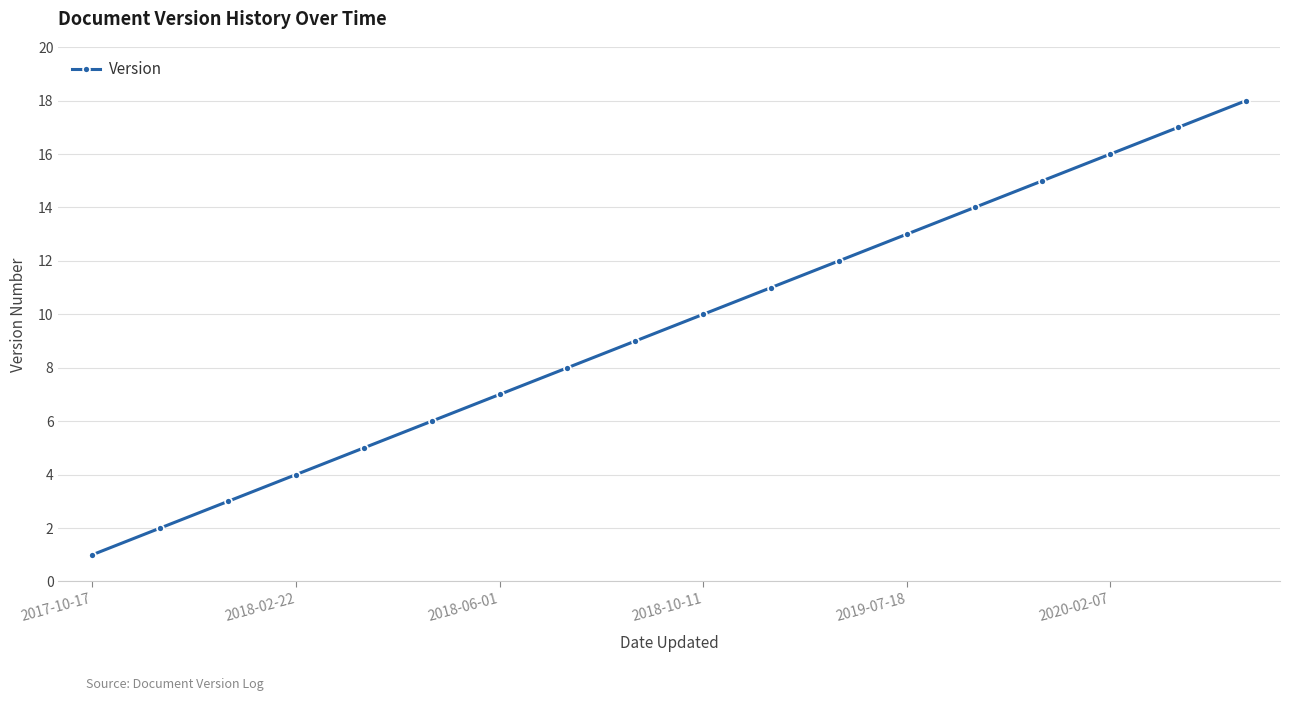

What is the difference between the second highest and minimum values?

16